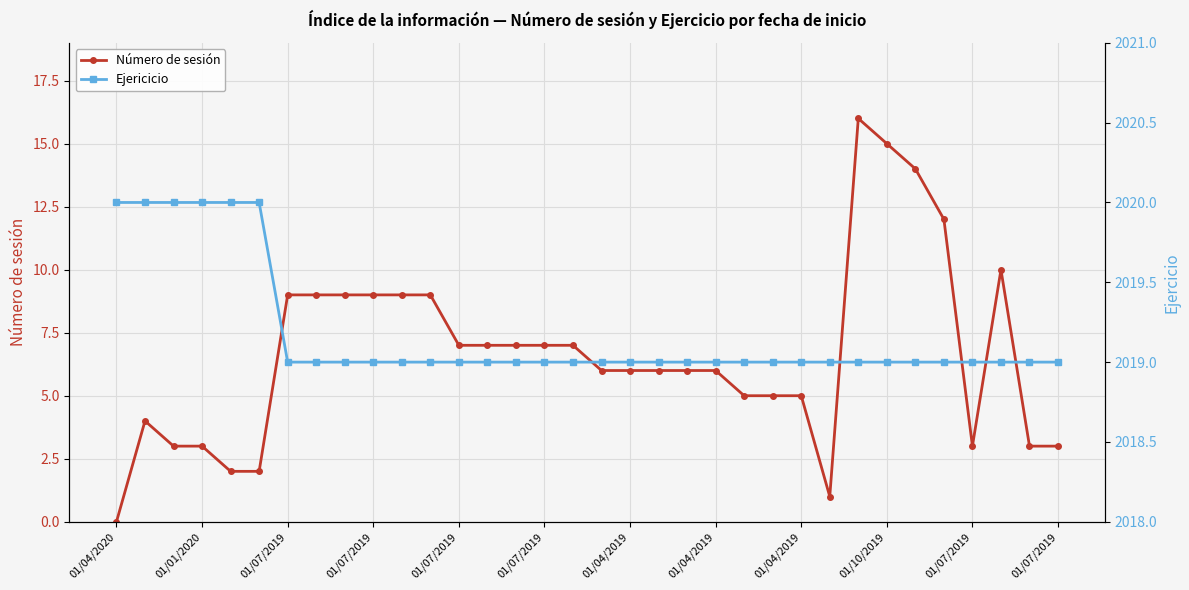

The value of Número de sesión at 13 is 3. True or false?

False